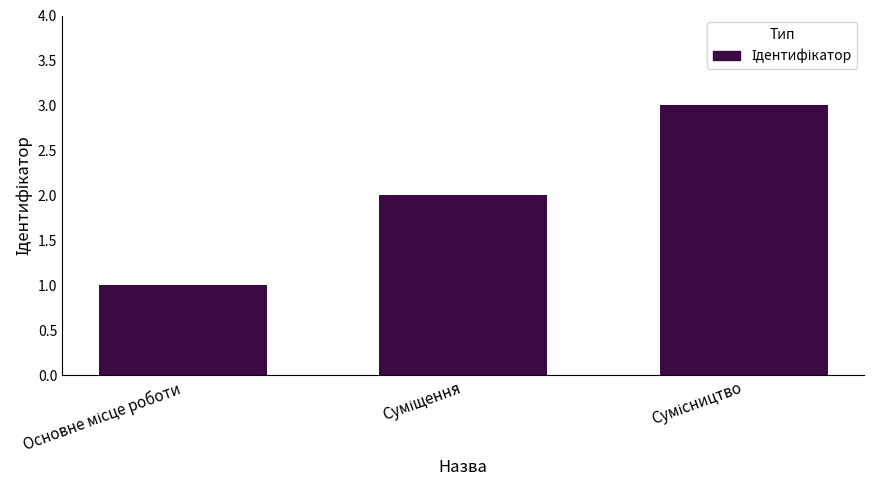

What is the sum of all values?

6